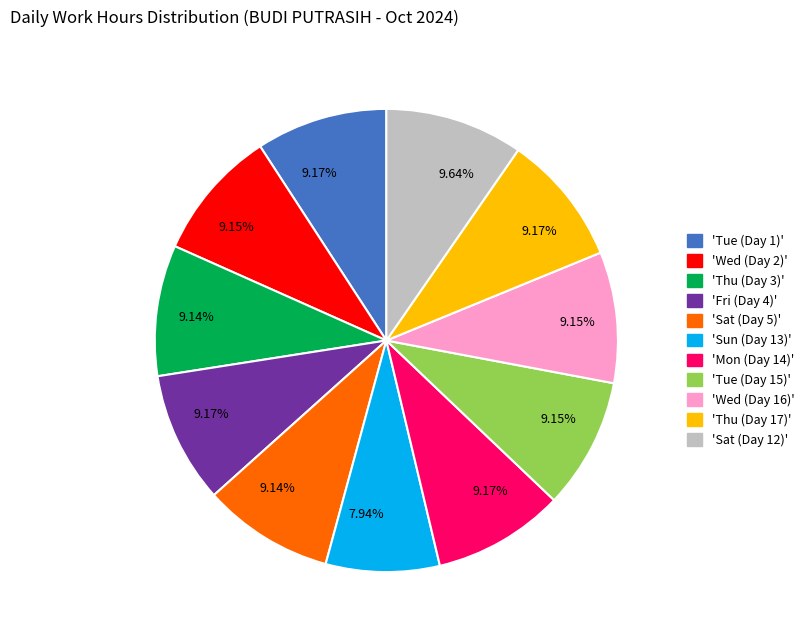

Does any single category account for the majority?

No